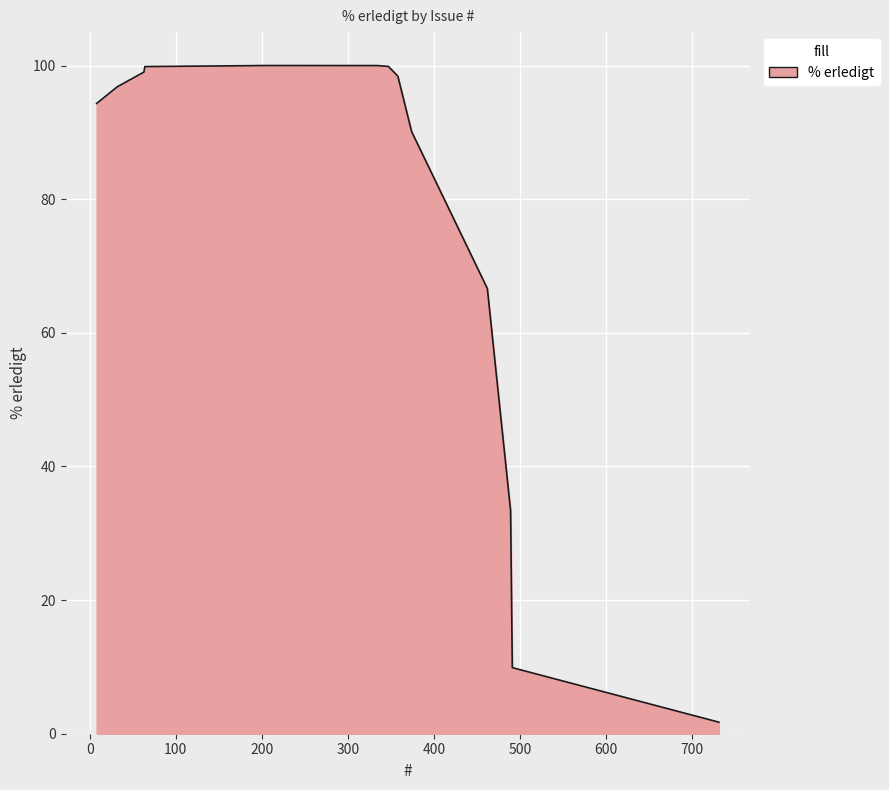

What is the maximum value shown in the chart?

100.0